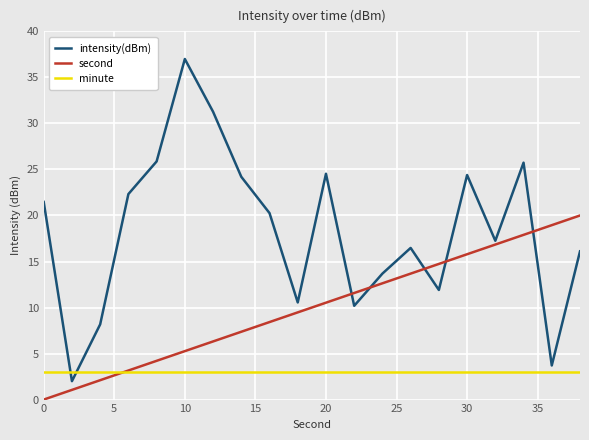

Which series has the widest spread of values?

intensity(dBm)